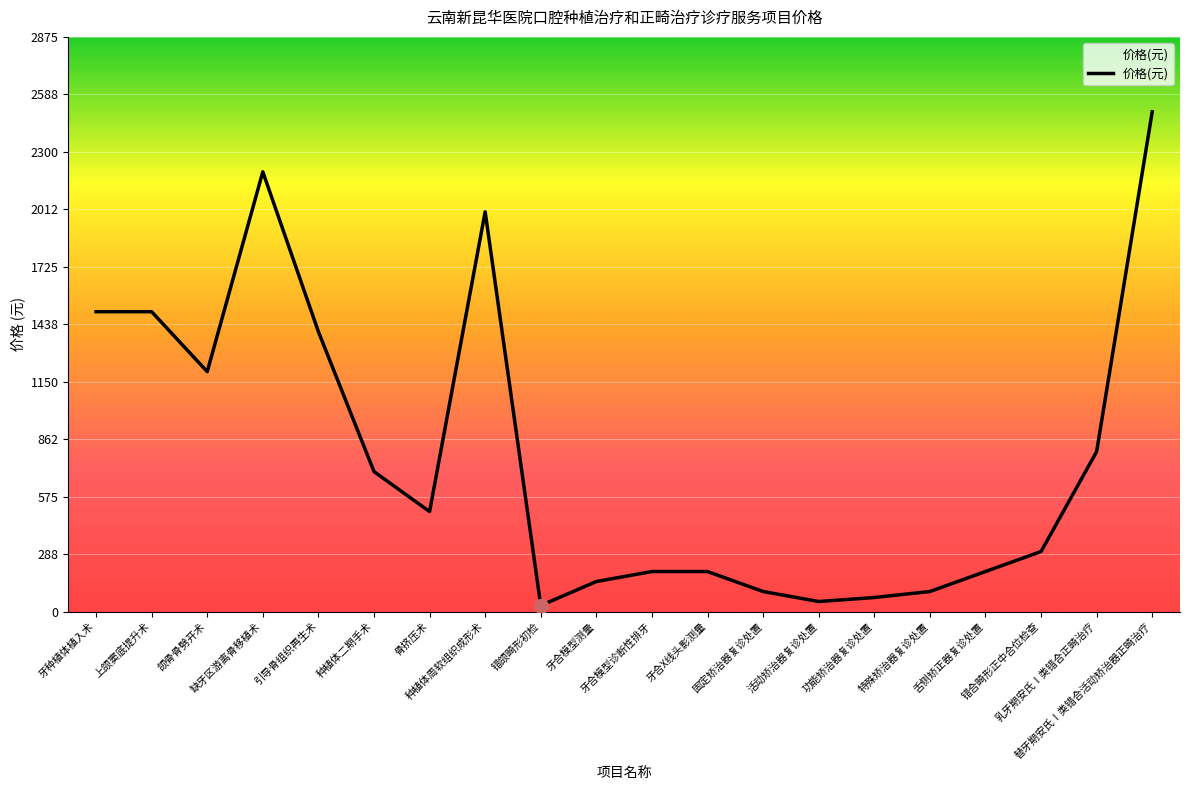

How many lines are shown in the chart?

1